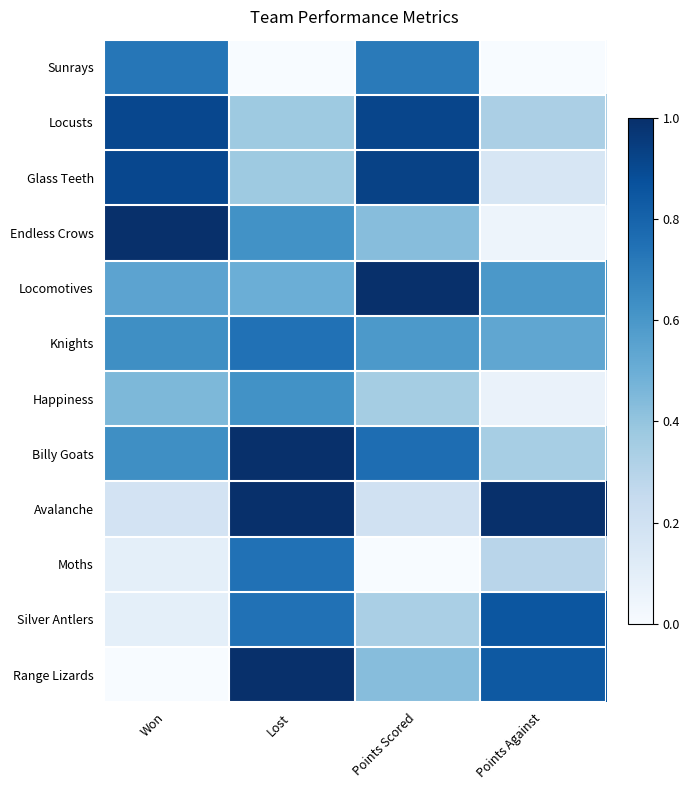

Between Lost and Points Scored, which series saw the biggest shift?

Avalanche